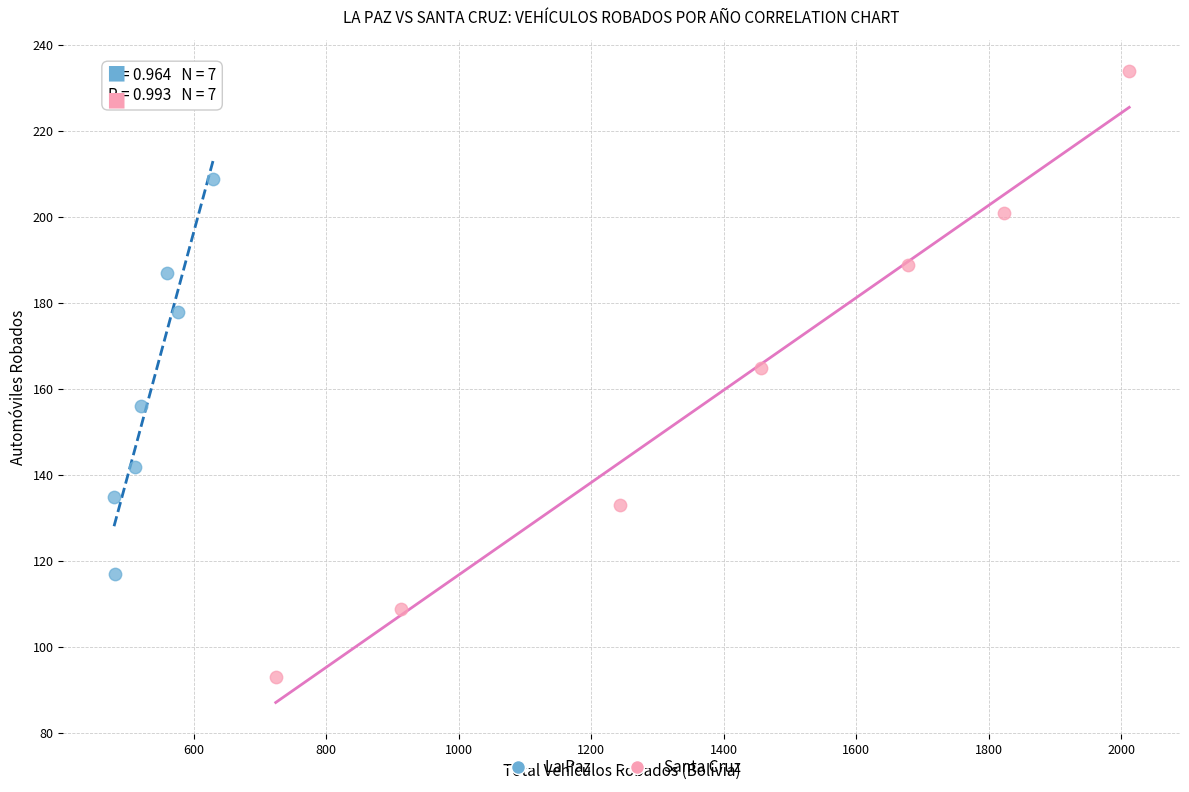

Which series reaches the maximum Y coordinate?

Santa Cruz